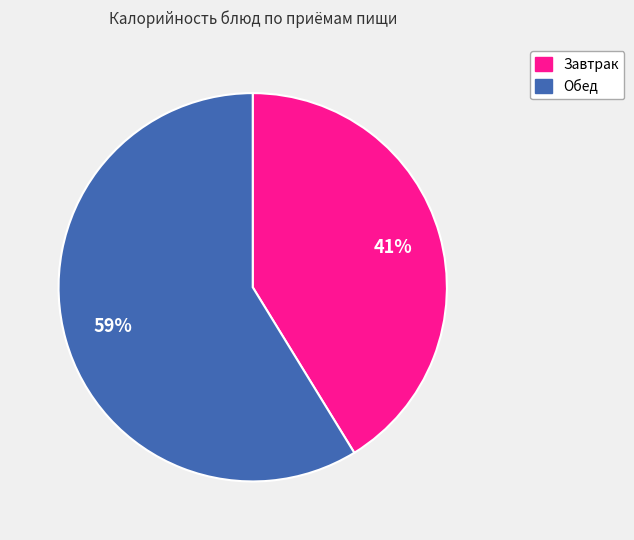

How many slices are in this pie chart?

2